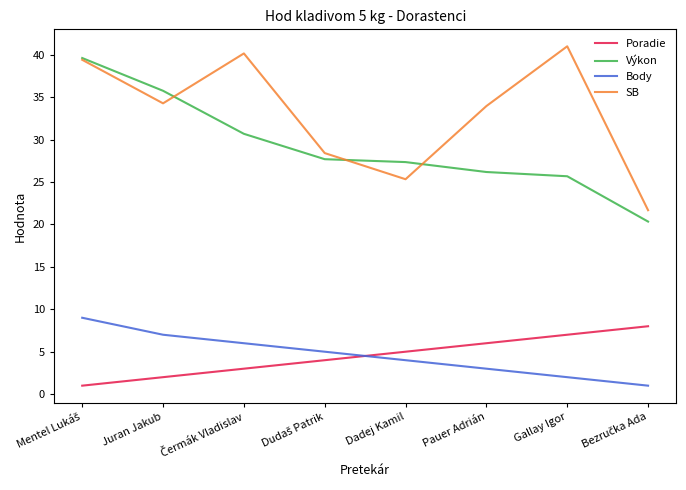

Is it true that Body equals 3.0 at Pauer Adrián?

True